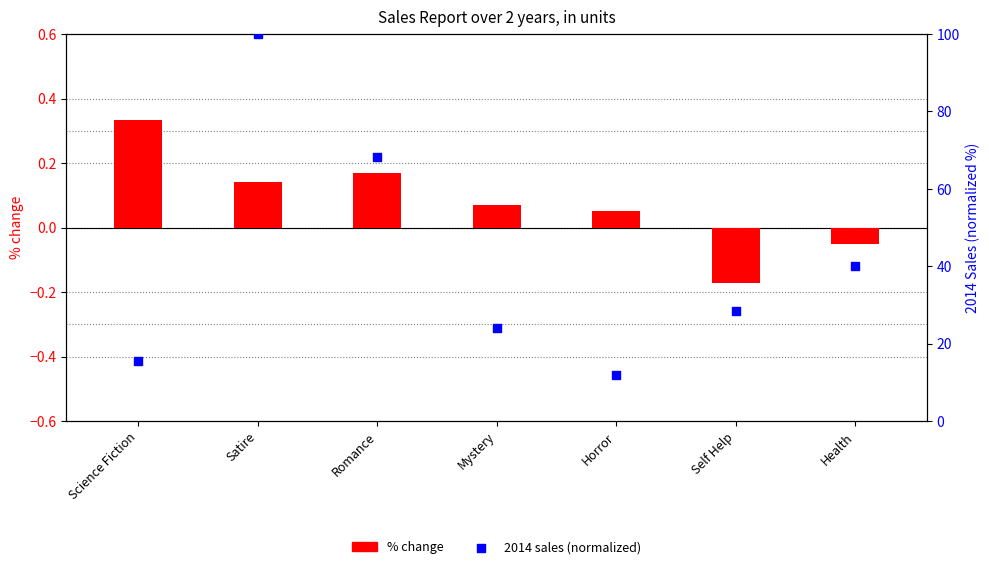

Which series has the widest spread of Y values?

2014 sales (normalized)